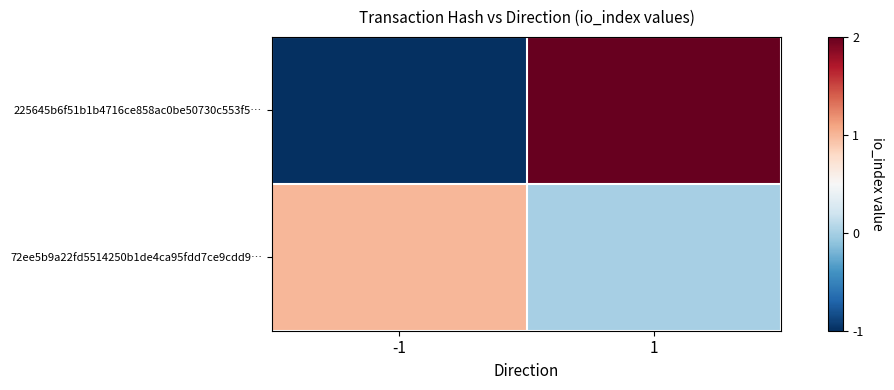

Which category has the highest value across all series?

1